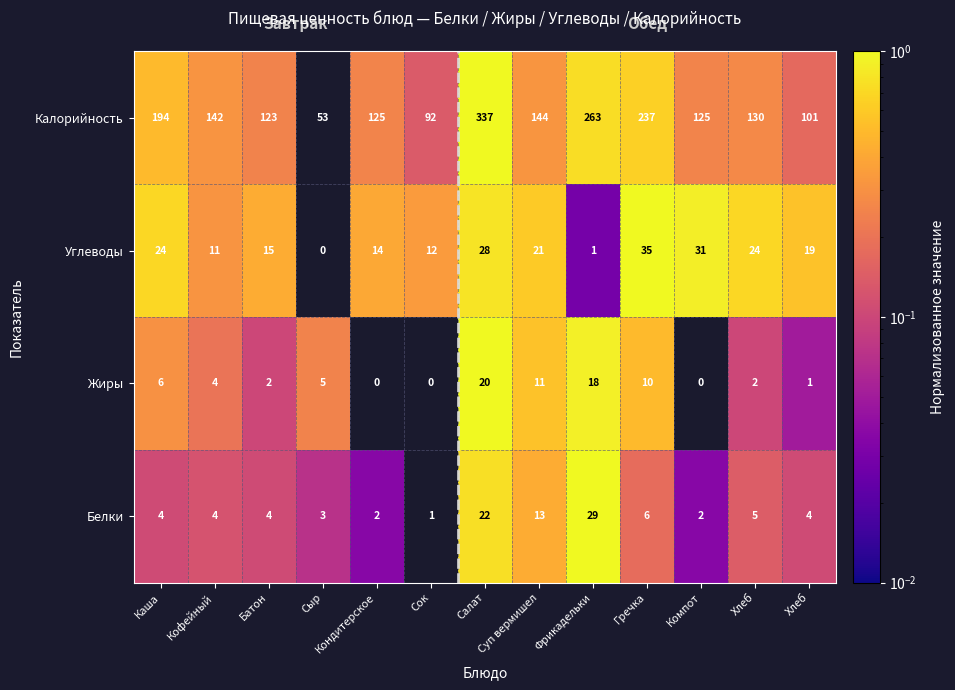

Count the number of categories in the chart.

13